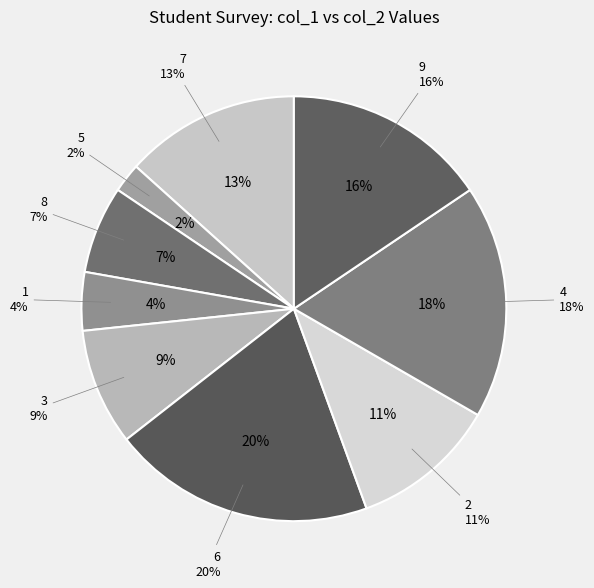

Is it true that col_1=2 is 1% of the pie?

False